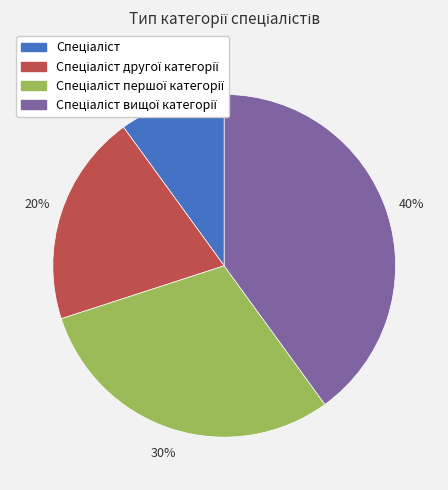

Does any single category account for the majority?

No